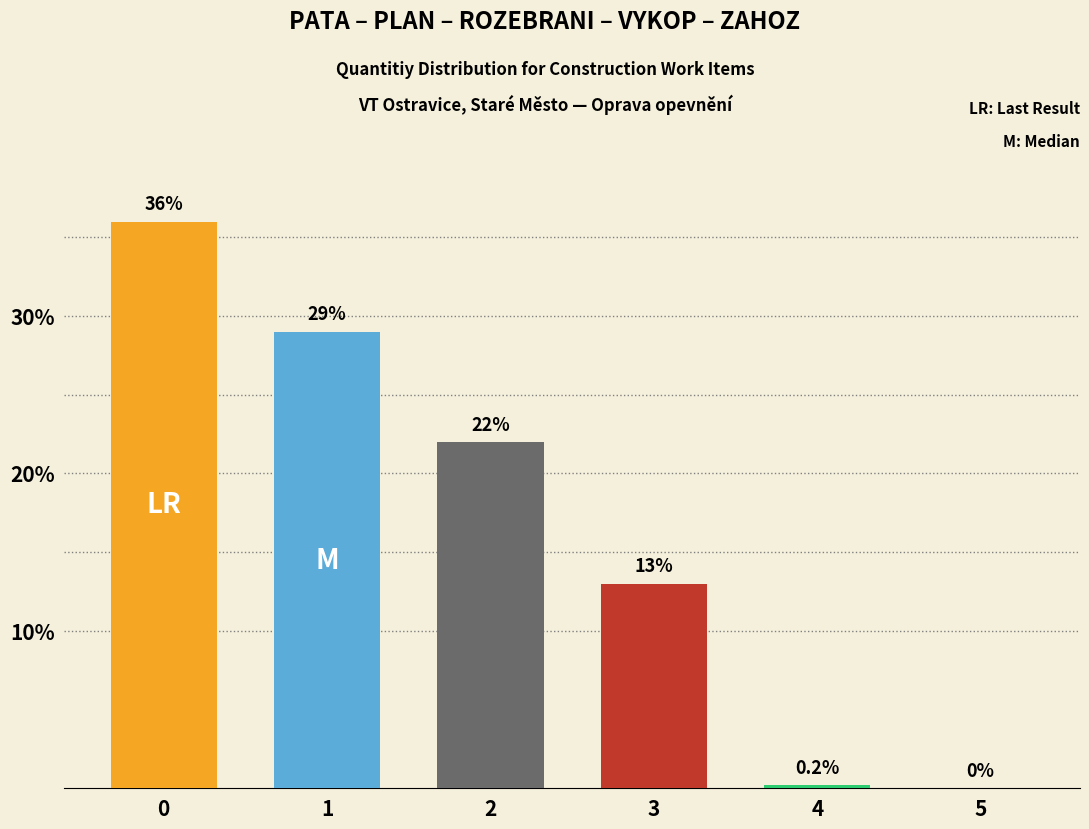

What is the change in value from 1 to 5?

-29.0